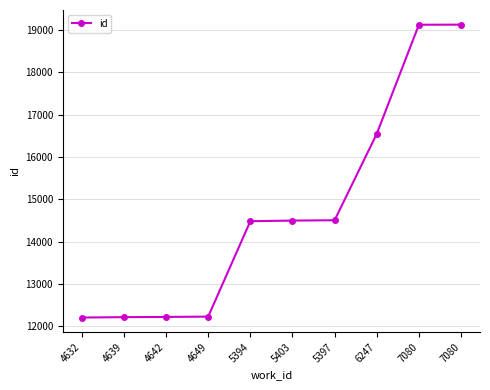

What is the difference between the values at 5394 and 4639?

2266